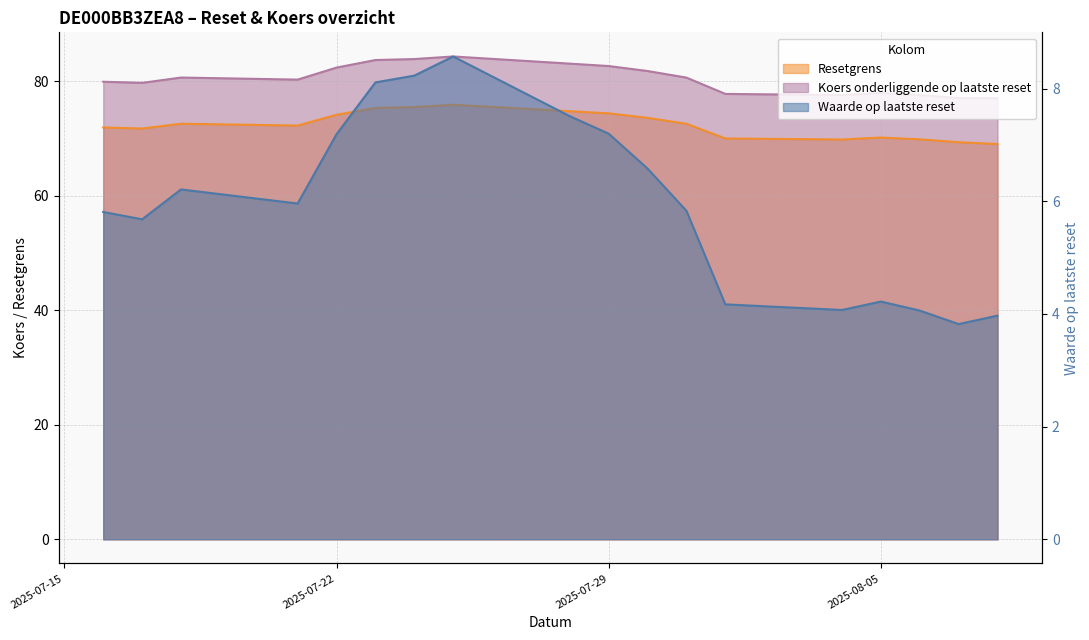

True or false: Waarde op laatste reset and Koers onderliggende op laatste reset cross at least once.

False